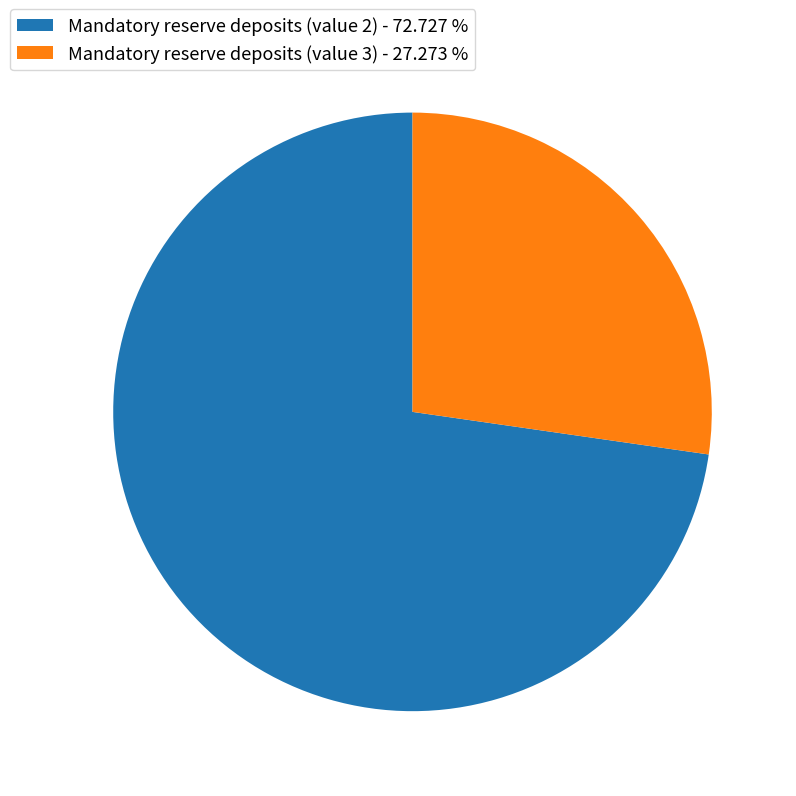

Rank the categories by value from highest to lowest.

Mandatory reserve deposits (value 2) - 72.727 %, Mandatory reserve deposits (value 3) - 27.273 %